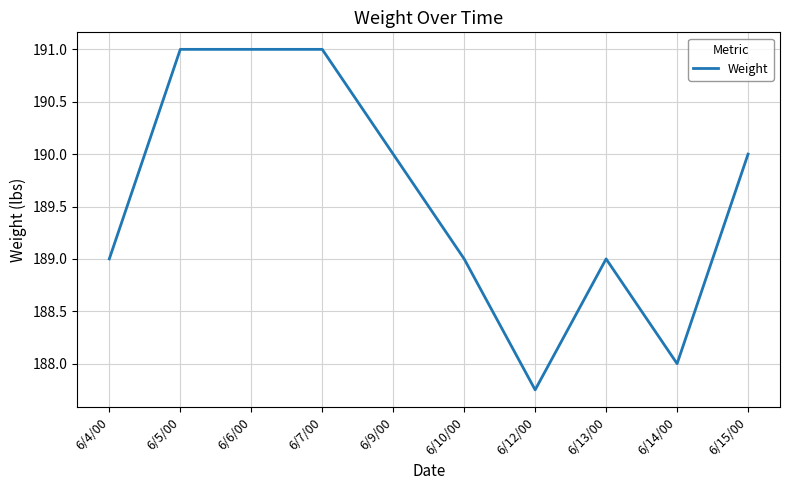

What value does the data have at 6/10/00?

189.0